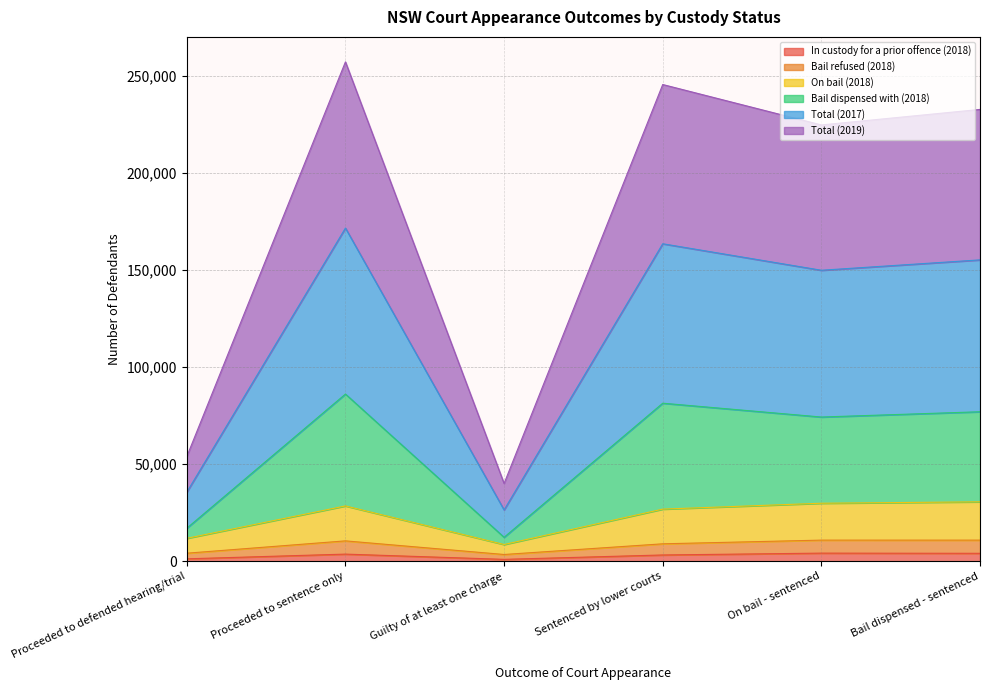

What is the minimum value shown in the chart?

947